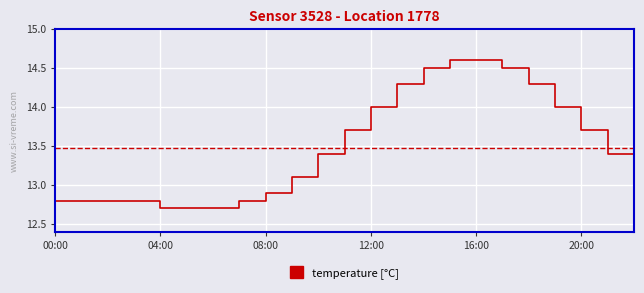

What is the maximum value shown in the chart?

14.6